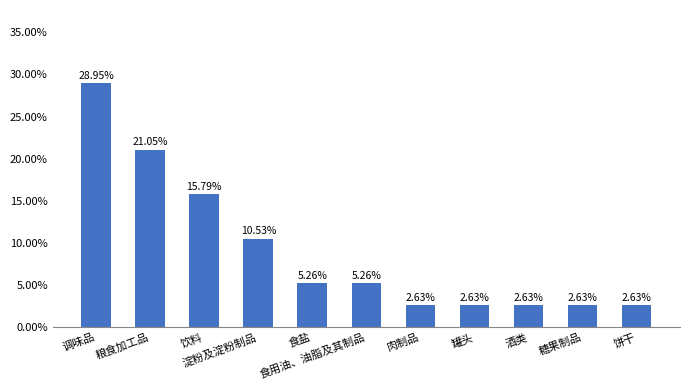

How many distinct data groups are displayed?

1